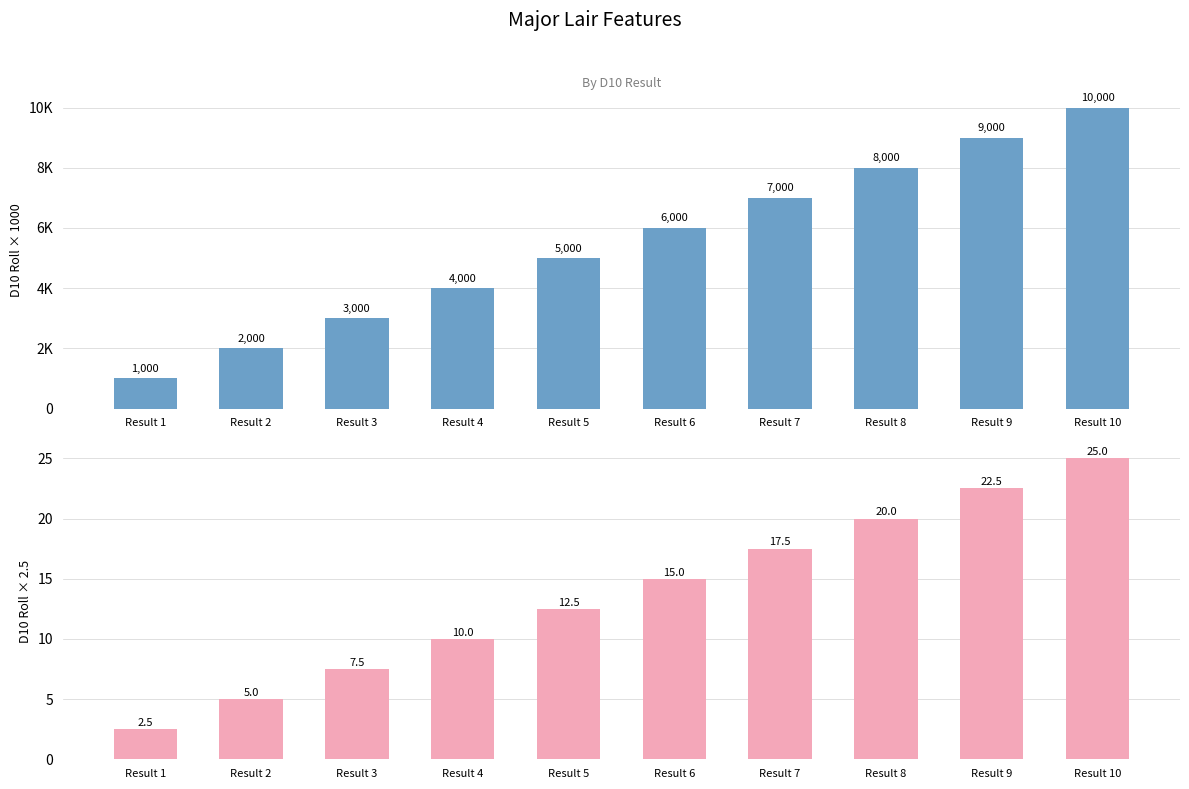

What is the minimum value for D10 (scaled x1000)?

1000.0